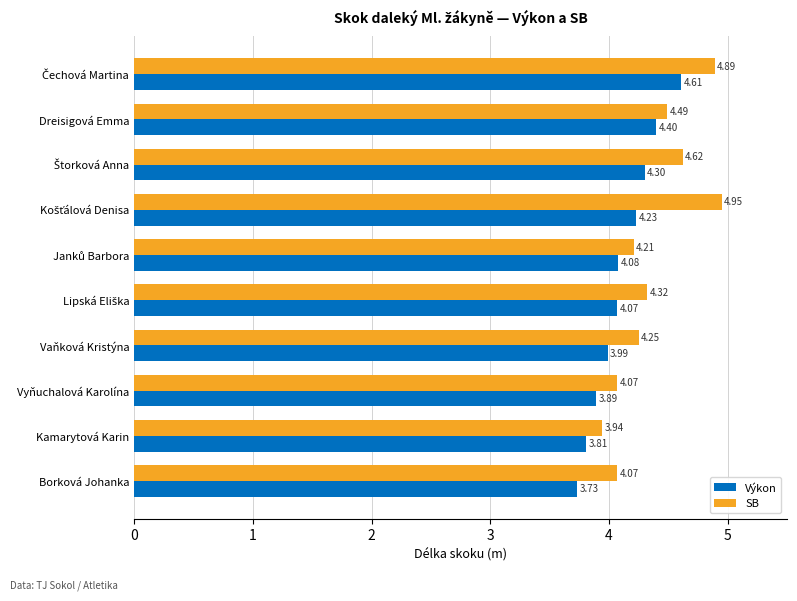

What is the difference between the maximum and minimum values in the SB series?

1.0